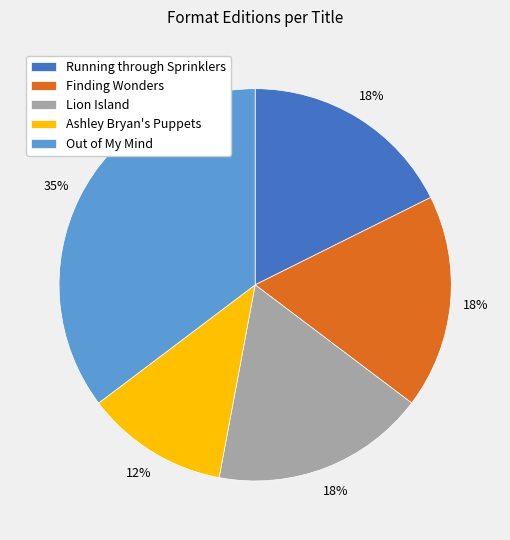

To the nearest percent, what is the average slice percentage?

20%